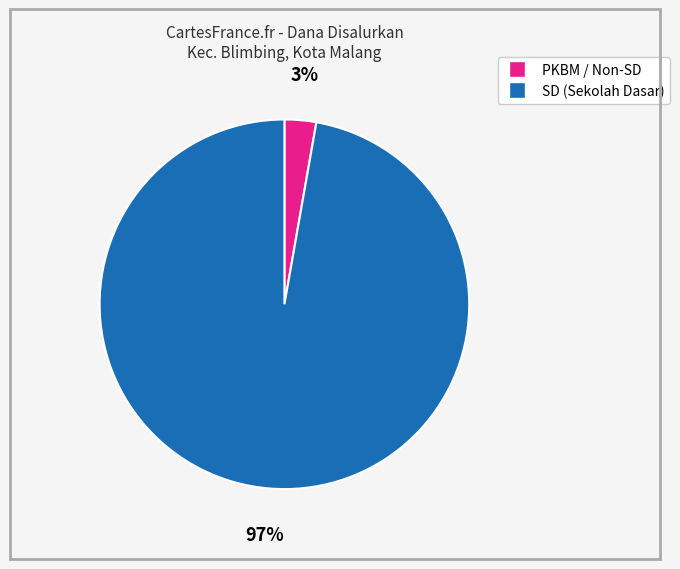

To the nearest percent, what is the difference between the largest and smallest slice percentages?

94%